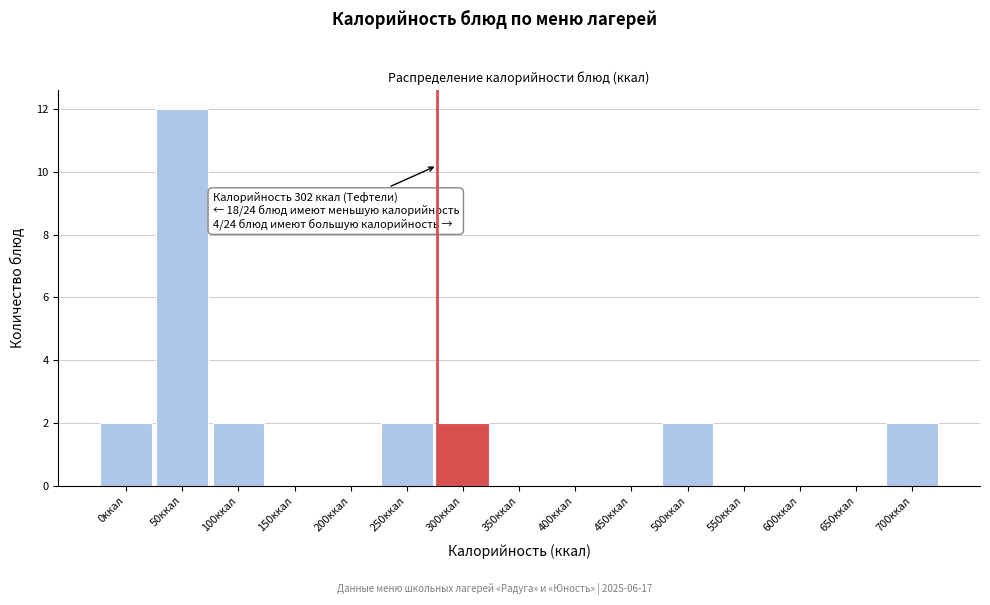

Reading left to right, what are all the values shown in this chart?

0ккал=2	50ккал=12	100ккал=2	150ккал=0	200ккал=0	250ккал=2	300ккал=2	350ккал=0	400ккал=0	450ккал=0	500ккал=2	550ккал=0	600ккал=0	650ккал=0	700ккал=2